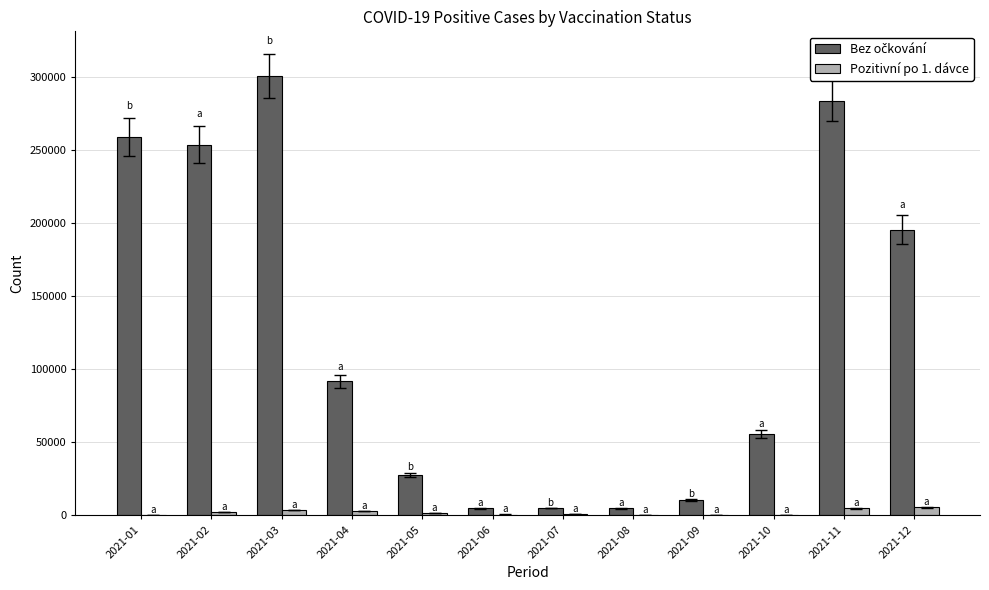

How many data points does each series have?

12